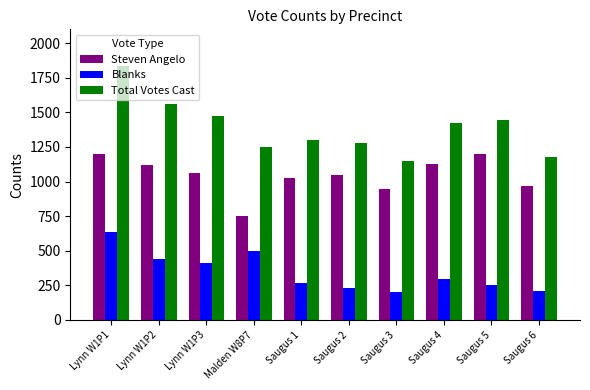

What is the difference between the Blanks values at Saugus 6 and Lynn W1P1?

426